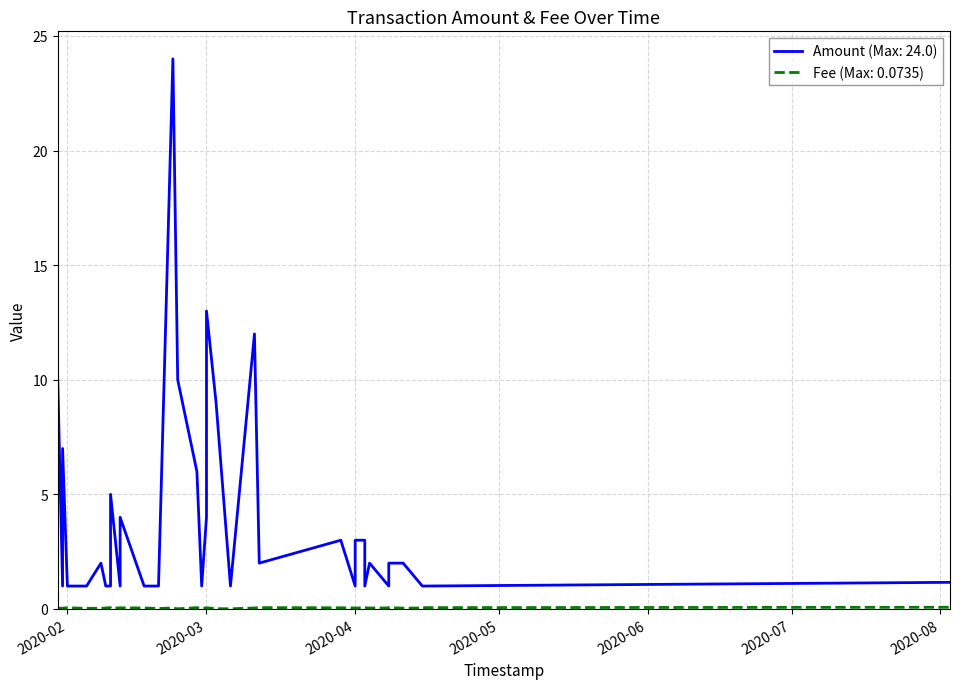

List the series in order of their overall mean, highest first.

Amount, Fee